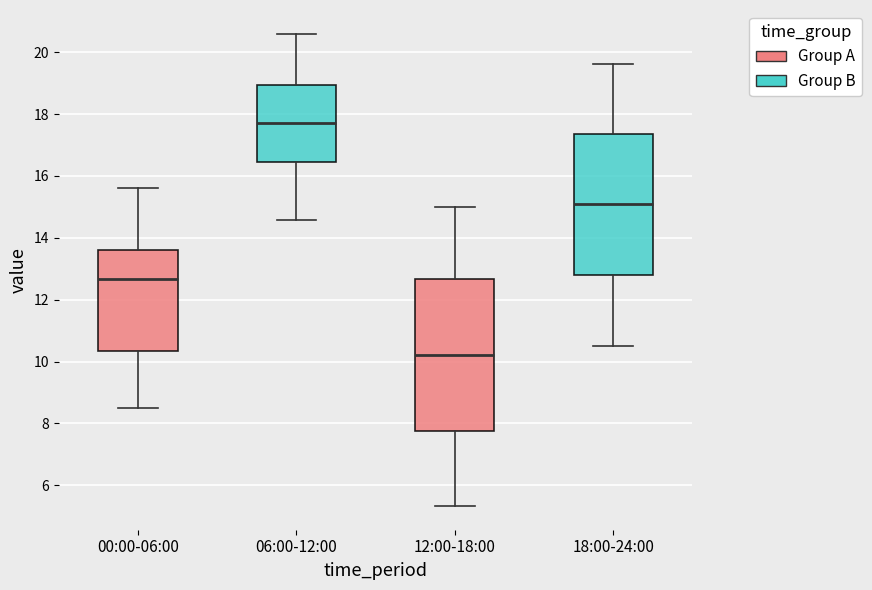

Comparing the boxes themselves (not the whiskers), which one is the tallest?

12:00-18:00